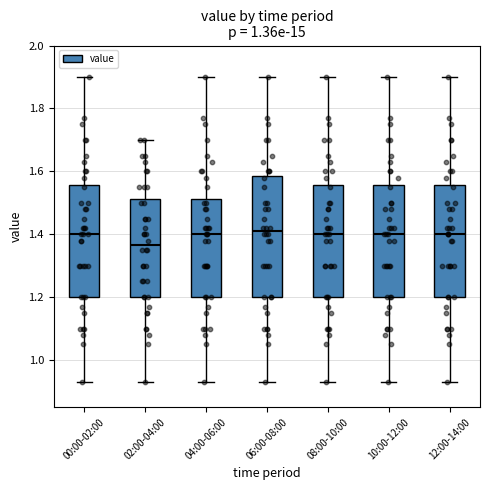

Which box has the lowest median line?

02:00-04:00